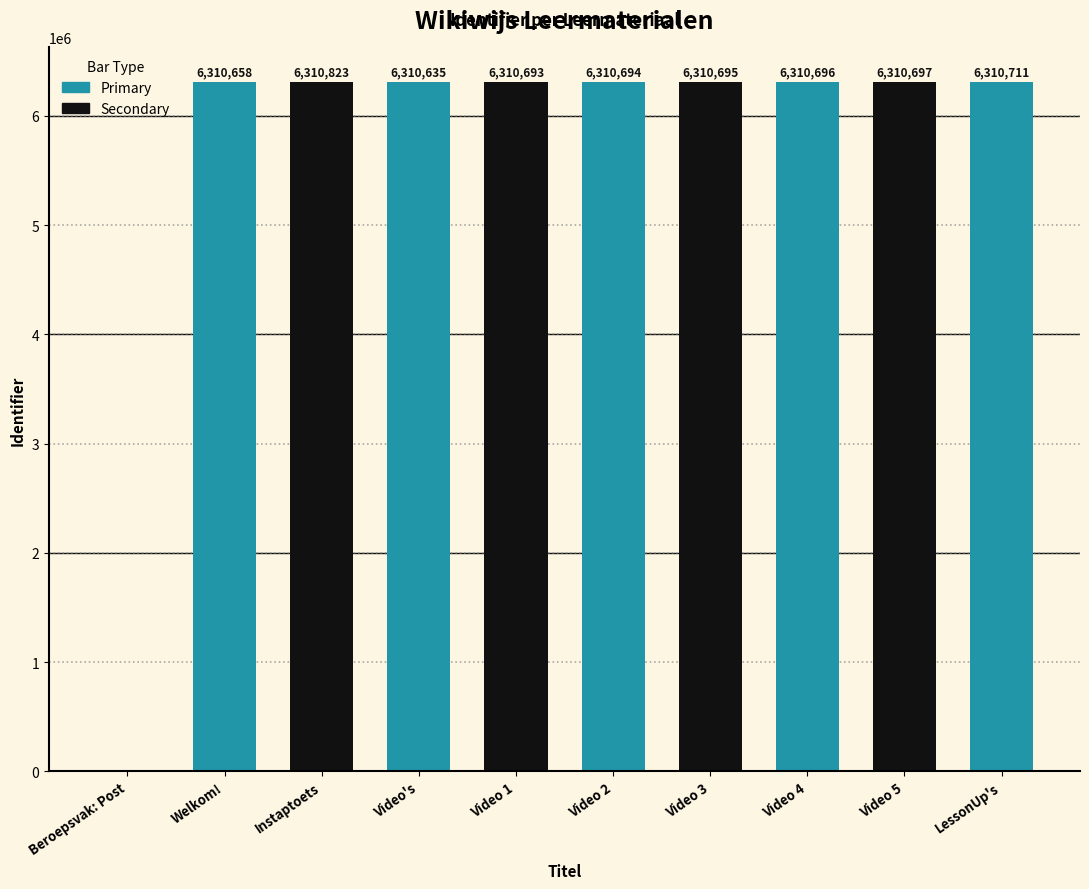

What is the sum of the values at LessonUp's and Video 3?

12621406